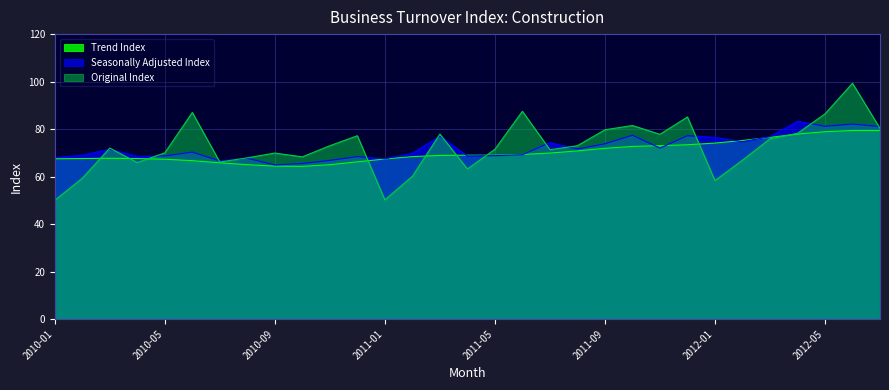

True or false: Original Index has a value of 126.4 at 2012-07.

False